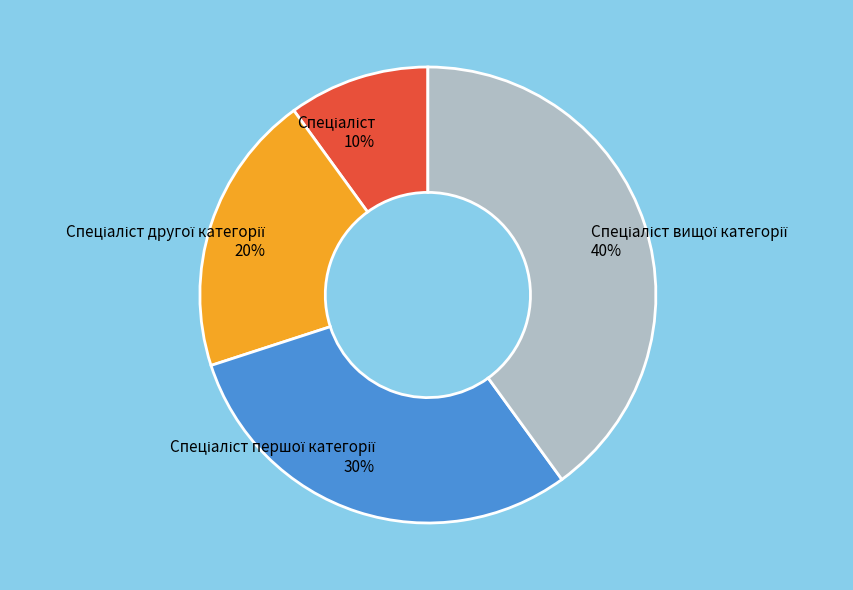

Does any single category account for the majority?

No